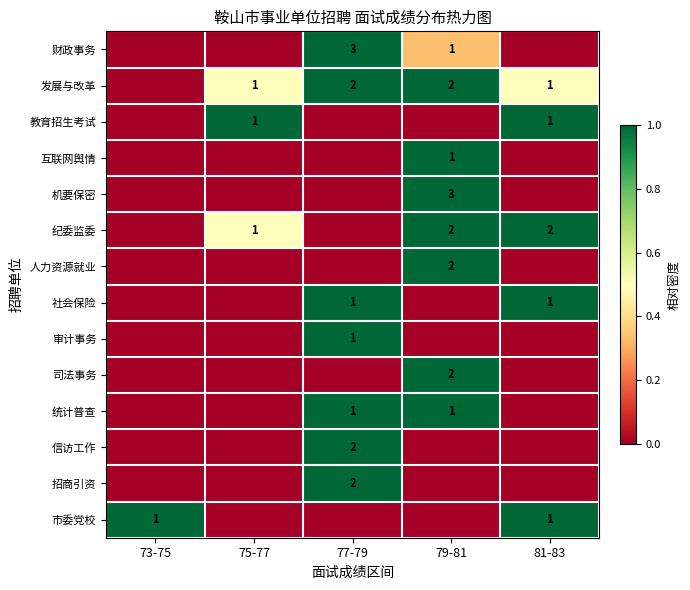

Which category has the lowest value across all series?

73-75